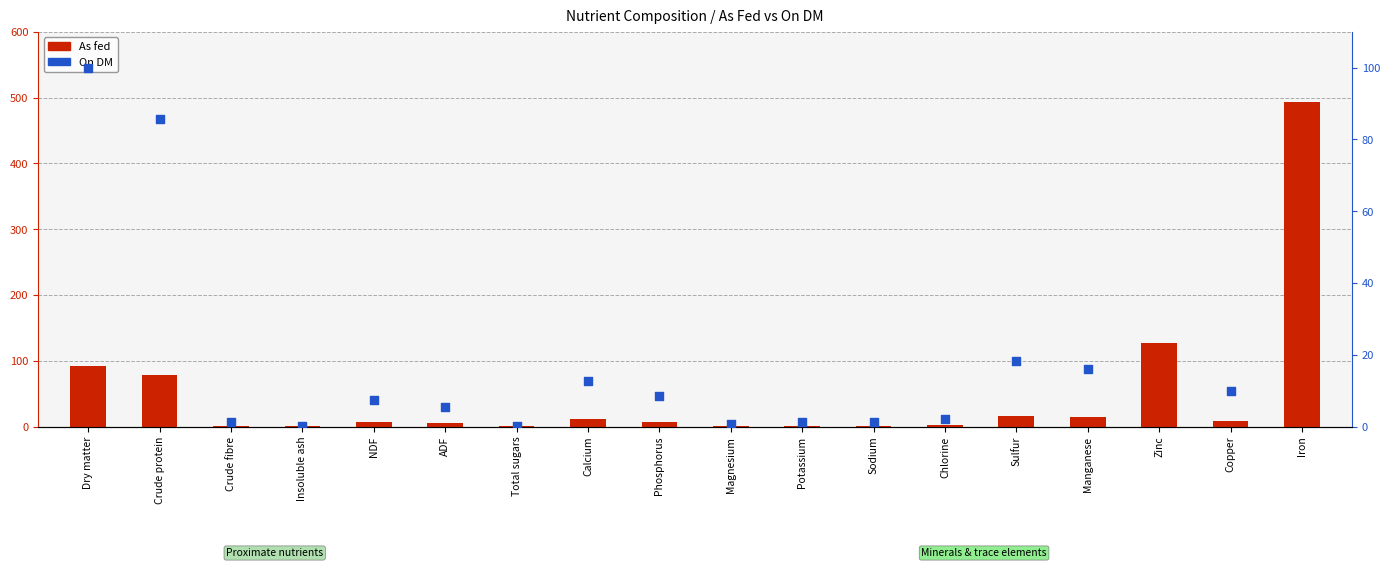

Is the value of On DM at Sulfur greater than the value of As fed at Chlorine?

Yes